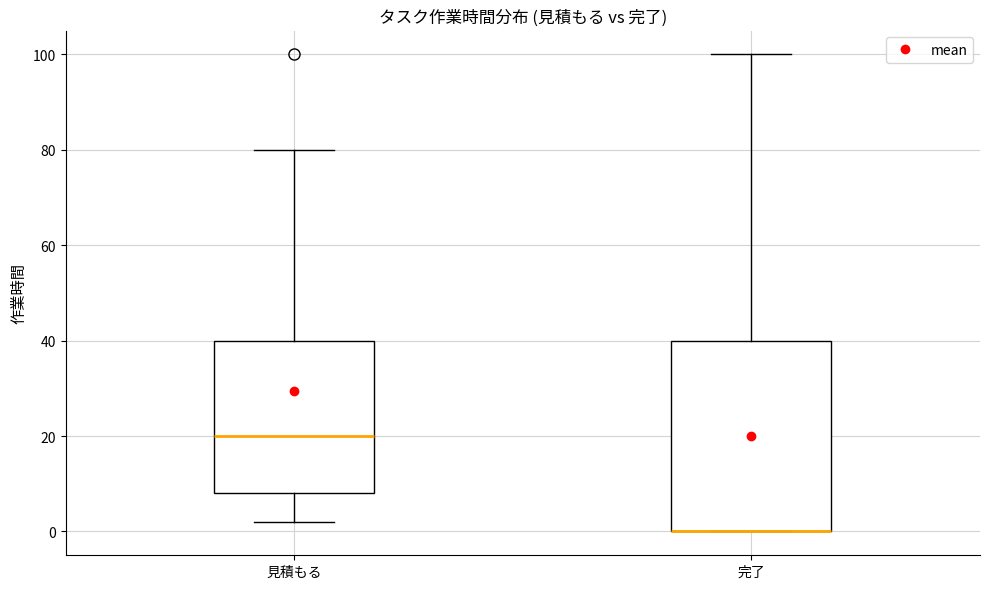

Where is the upper edge of the box for 完了 on the y-axis? The values are not printed on the chart, so give them approximately, as read against the axis.

40